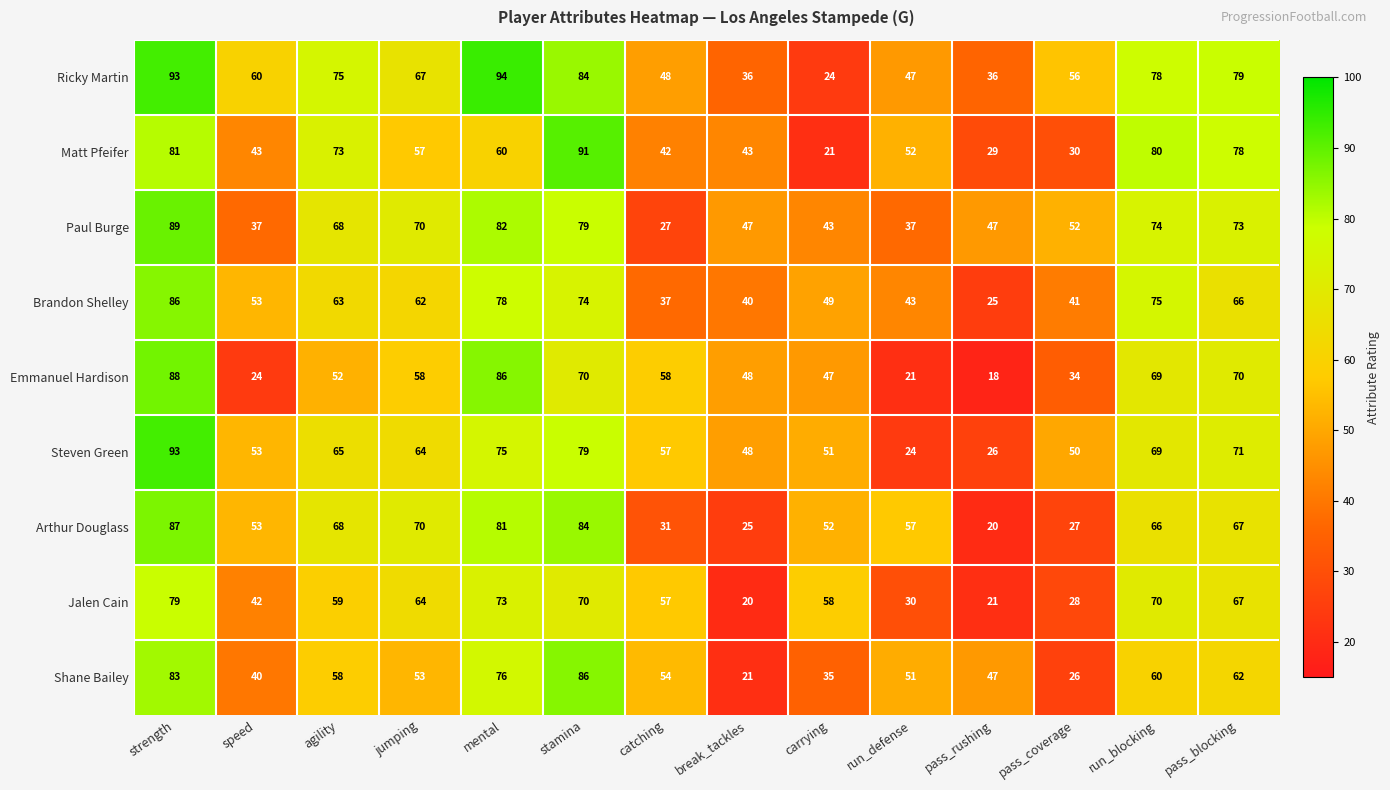

What is the total value across all series at stamina?

717